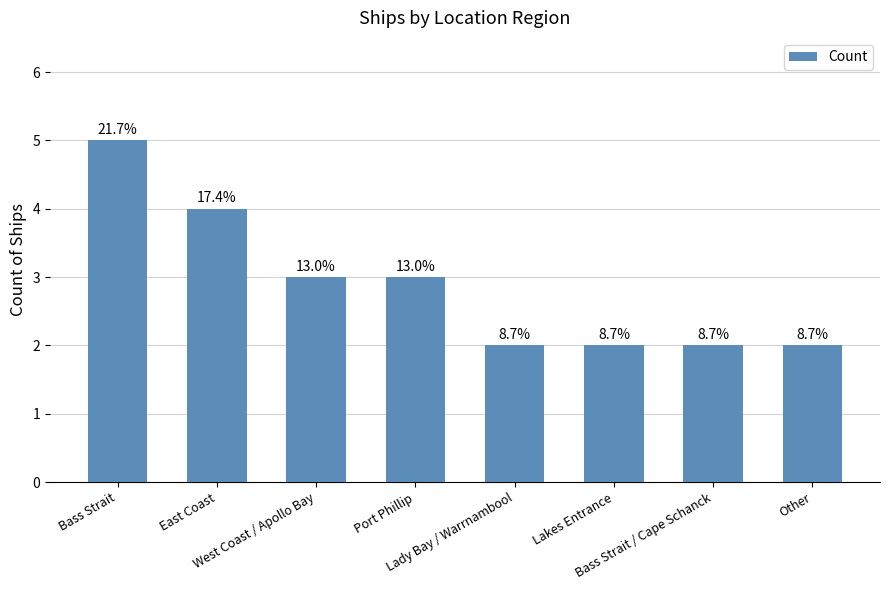

At which category does the chart reach its peak across all series?

Bass Strait